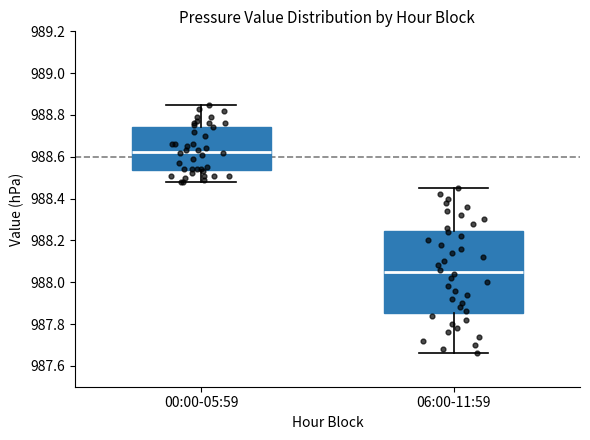

Reading left to right, read every box against the y-axis: the position of its median line, the range the box covers, and the ends of its whiskers. The values are not printed on the chart, so give them approximately, as read against the axis.

00:00-05:59: median 988.62, box 988.54 to 988.74, whiskers 988.48 to 988.86
06:00-11:59: median 988.06, box 987.86 to 988.24, whiskers 987.66 to 988.46